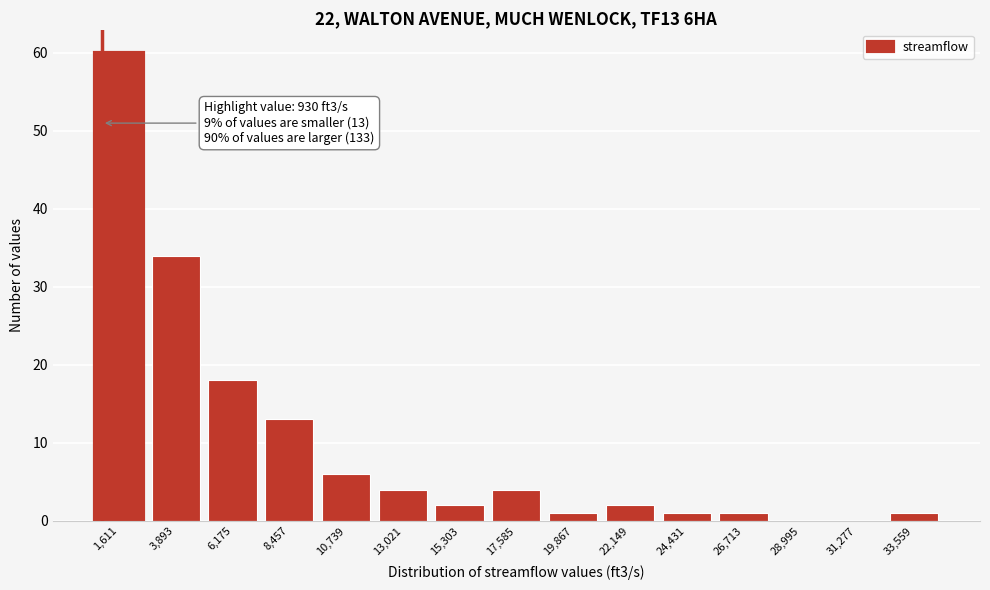

Over which range of the x-axis is the bar tallest?

500 to 3000